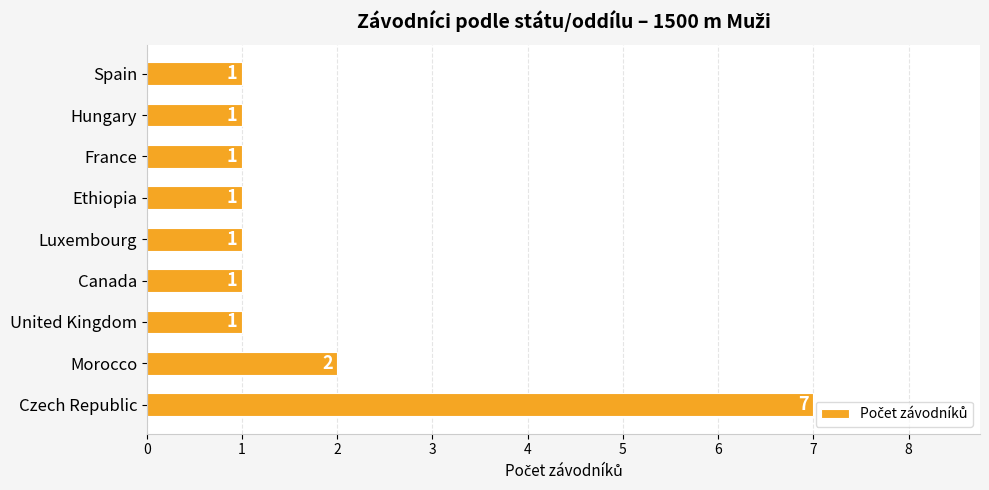

Which category has the highest value across all series?

Czech Republic